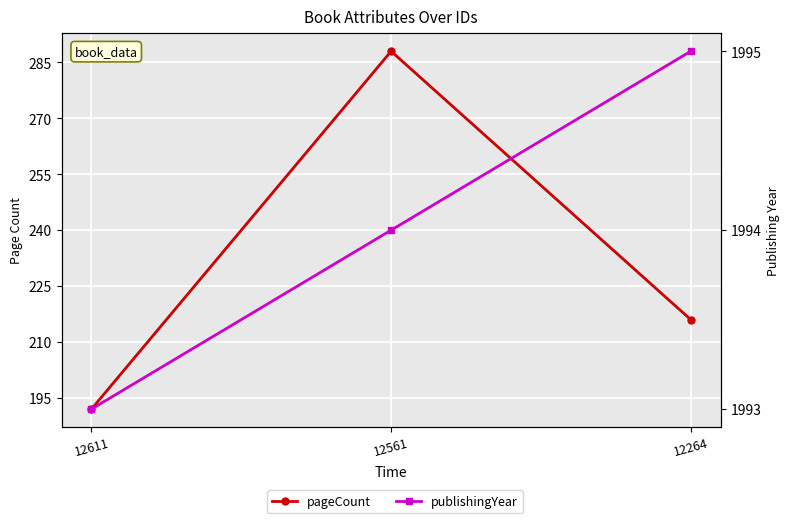

What is the value of the publishingYear point at the 3rd from the left?

1995